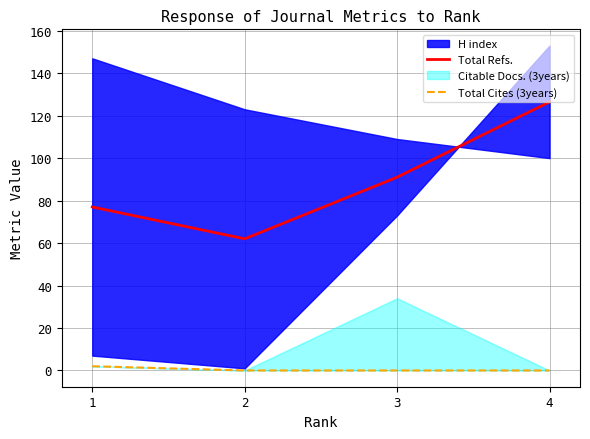

Is the value of Total Refs. at 3 greater than the value of Total Cites (3years) at 3?

Yes